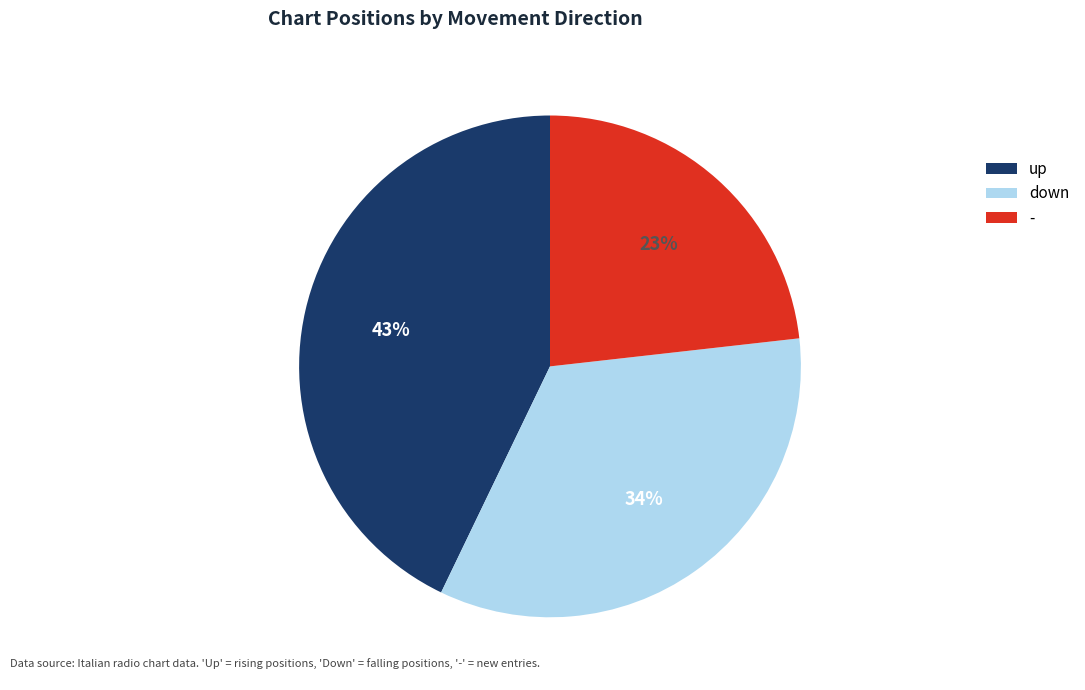

The - slice represents 23% of the pie. True or false?

True